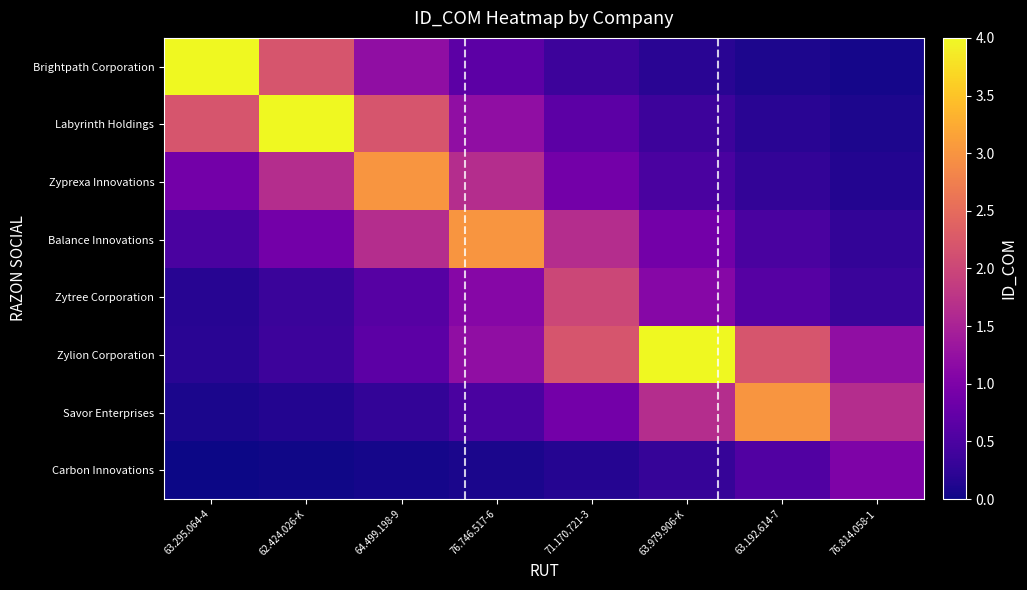

Reading right to left, what are all the values shown in this chart?

Brightpath Corporation: 76.814.058-1=0.1	63.192.614-7=0.1	63.979.906-K=0.2	71.170.721-3=0.4	76.746.517-6=0.7	64.499.198-9=1.2	62.424.026-K=2.2	63.295.064-4=4.0
Labyrinth Holdings: 76.814.058-1=0.1	63.192.614-7=0.2	63.979.906-K=0.4	71.170.721-3=0.7	76.746.517-6=1.2	64.499.198-9=2.2	62.424.026-K=4.0	63.295.064-4=2.2
Zyprexa Innovations: 76.814.058-1=0.1	63.192.614-7=0.3	63.979.906-K=0.5	71.170.721-3=0.9	76.746.517-6=1.6	64.499.198-9=3.0	62.424.026-K=1.6	63.295.064-4=0.9
Balance Innovations: 76.814.058-1=0.3	63.192.614-7=0.5	63.979.906-K=0.9	71.170.721-3=1.6	76.746.517-6=3.0	64.499.198-9=1.6	62.424.026-K=0.9	63.295.064-4=0.5
Zytree Corporation: 76.814.058-1=0.3	63.192.614-7=0.6	63.979.906-K=1.1	71.170.721-3=2.0	76.746.517-6=1.1	64.499.198-9=0.6	62.424.026-K=0.3	63.295.064-4=0.2
Zylion Corporation: 76.814.058-1=1.2	63.192.614-7=2.2	63.979.906-K=4.0	71.170.721-3=2.2	76.746.517-6=1.2	64.499.198-9=0.7	62.424.026-K=0.4	63.295.064-4=0.2
Savor Enterprises: 76.814.058-1=1.6	63.192.614-7=3.0	63.979.906-K=1.6	71.170.721-3=0.9	76.746.517-6=0.5	64.499.198-9=0.3	62.424.026-K=0.1	63.295.064-4=0.1
Carbon Innovations: 76.814.058-1=1.0	63.192.614-7=0.5	63.979.906-K=0.3	71.170.721-3=0.2	76.746.517-6=0.1	64.499.198-9=0.0	62.424.026-K=0.0	63.295.064-4=0.0